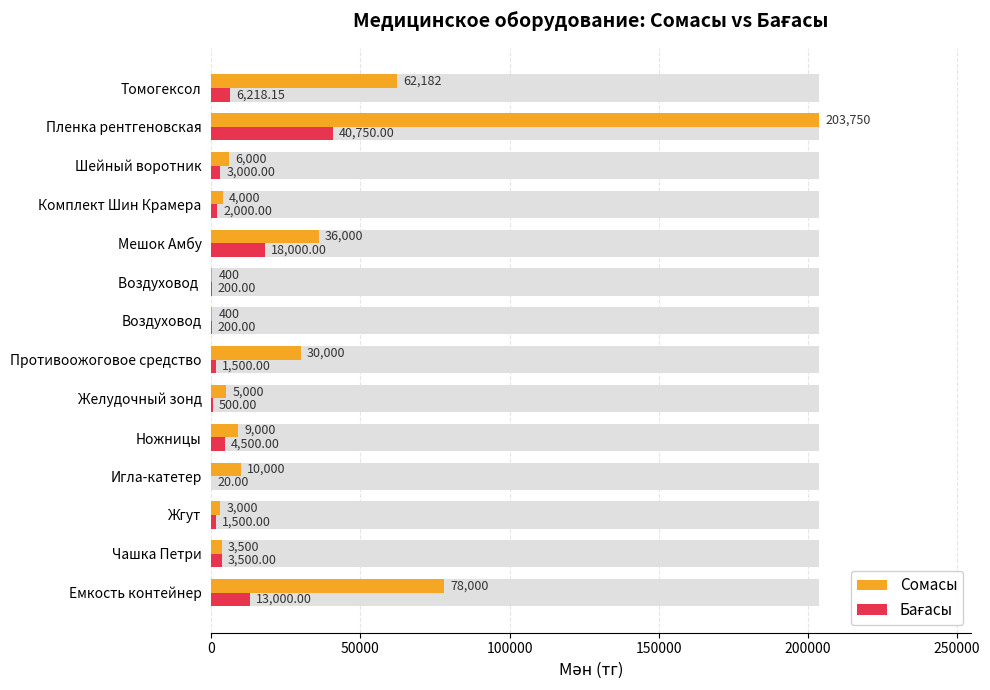

Rank the series by their maximum value, from highest to lowest.

Сомасы, Бағасы